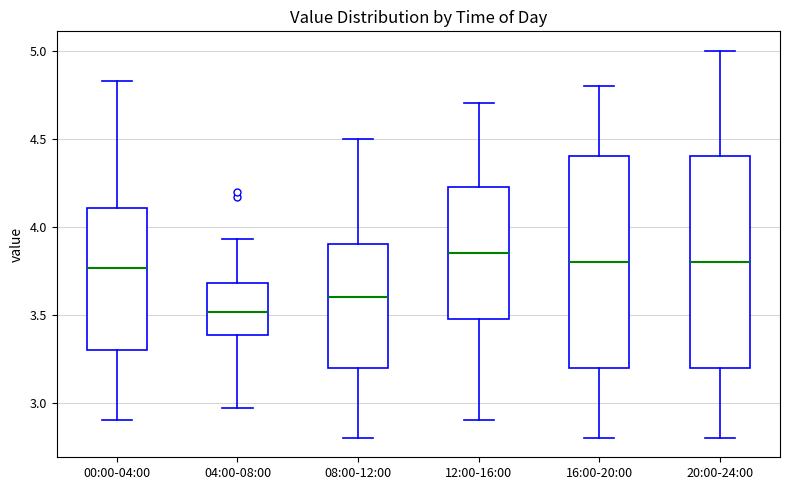

Where does the upper whisker of the box for 00:00-04:00 end on the y-axis? The values are not printed on the chart, so give them approximately, as read against the axis.

4.85